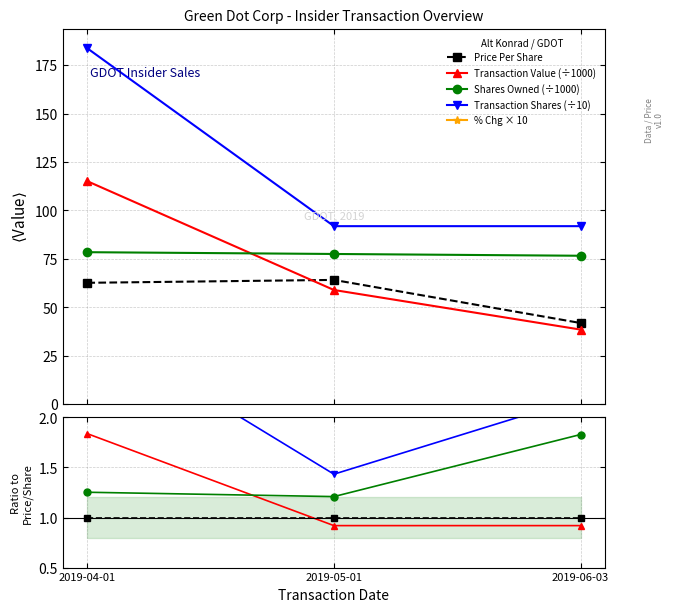

Count the number of data series in this chart.

5